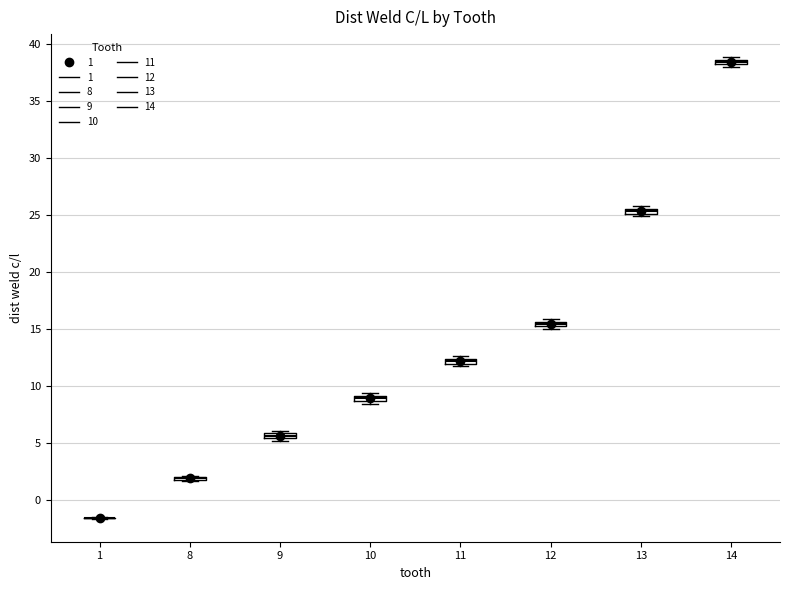

Where is the upper edge of the box at x = 9 on the y-axis? The values are not printed on the chart, so give them approximately, as read against the axis.

6.0